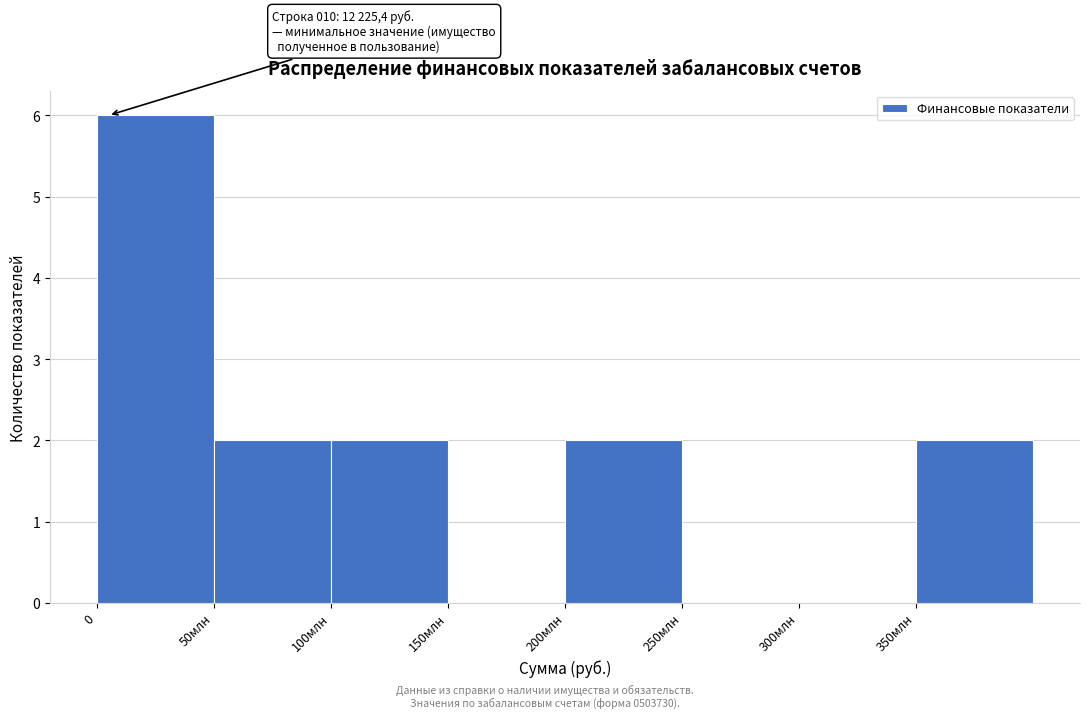

Reading right to left, extract all data points from this chart.

350млн=2	300млн=0	250млн=0	200млн=2	150млн=0	100млн=2	50млн=2	0=6